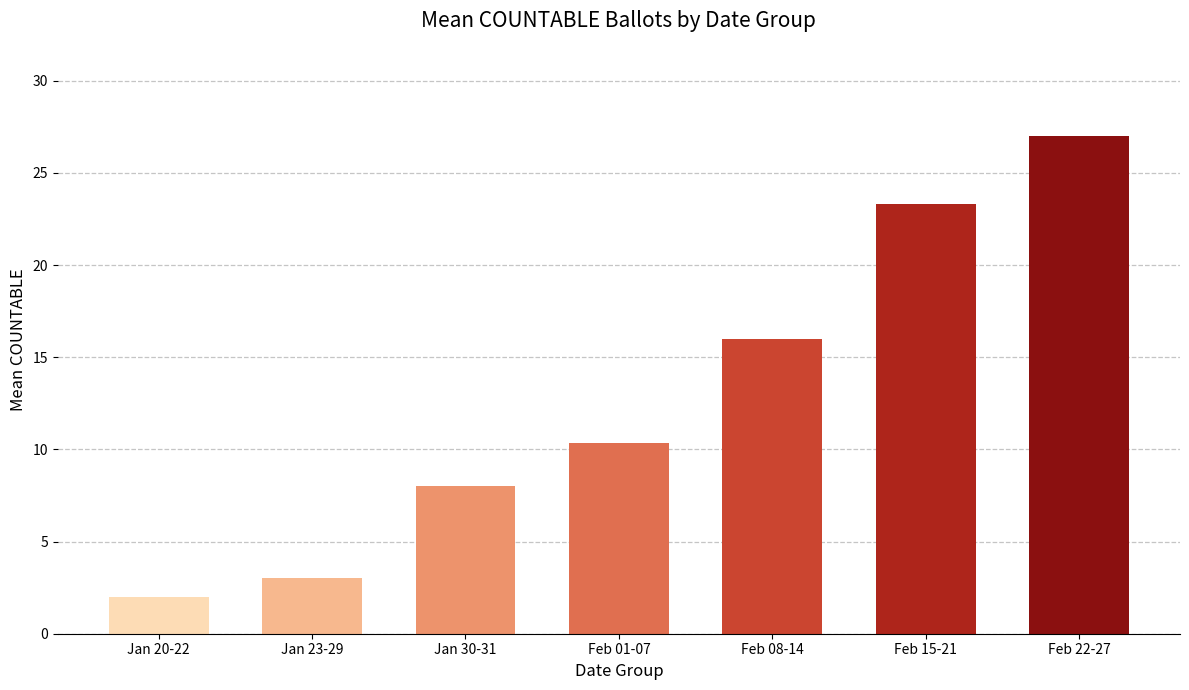

What is the label of the 4th bar from the right?

Feb 01-07